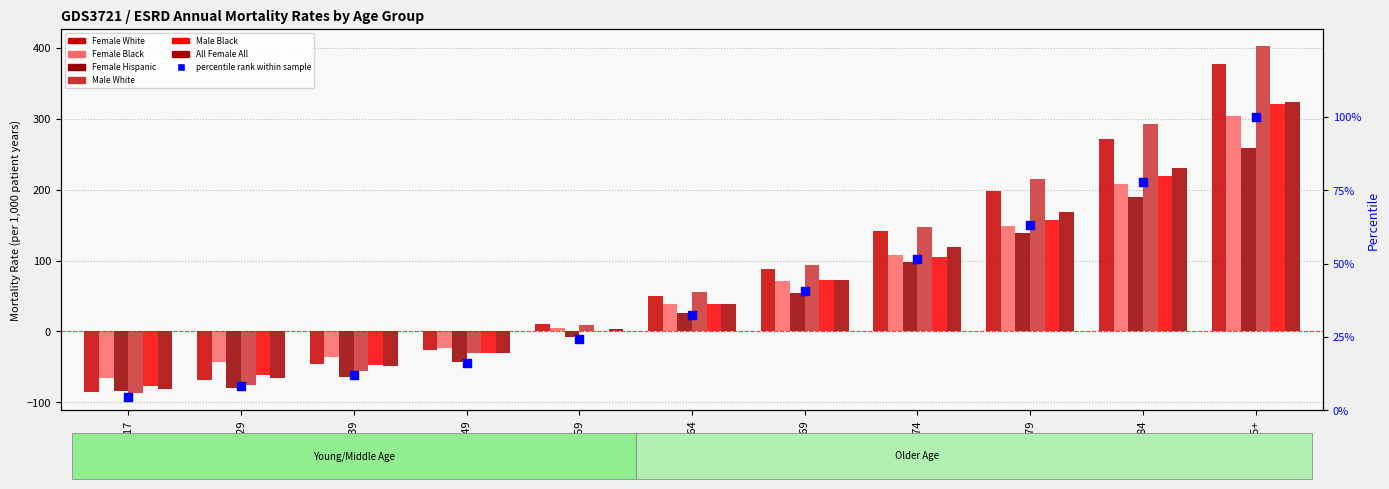

Which series reaches the minimum Y coordinate?

Male White